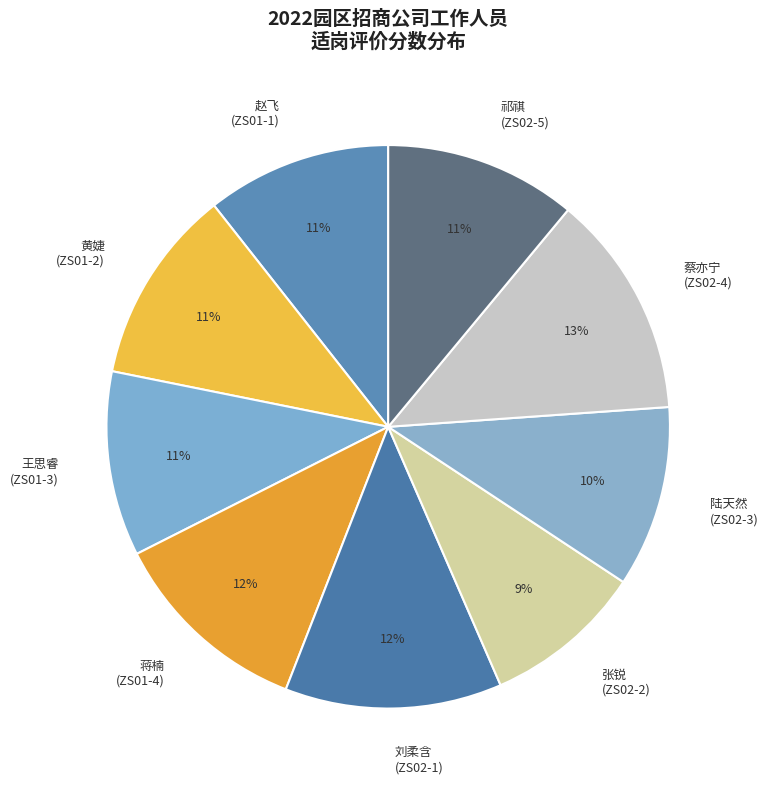

What percentage is the 蔡亦宁 (ZS02-4) slice, to the nearest percent?

13%